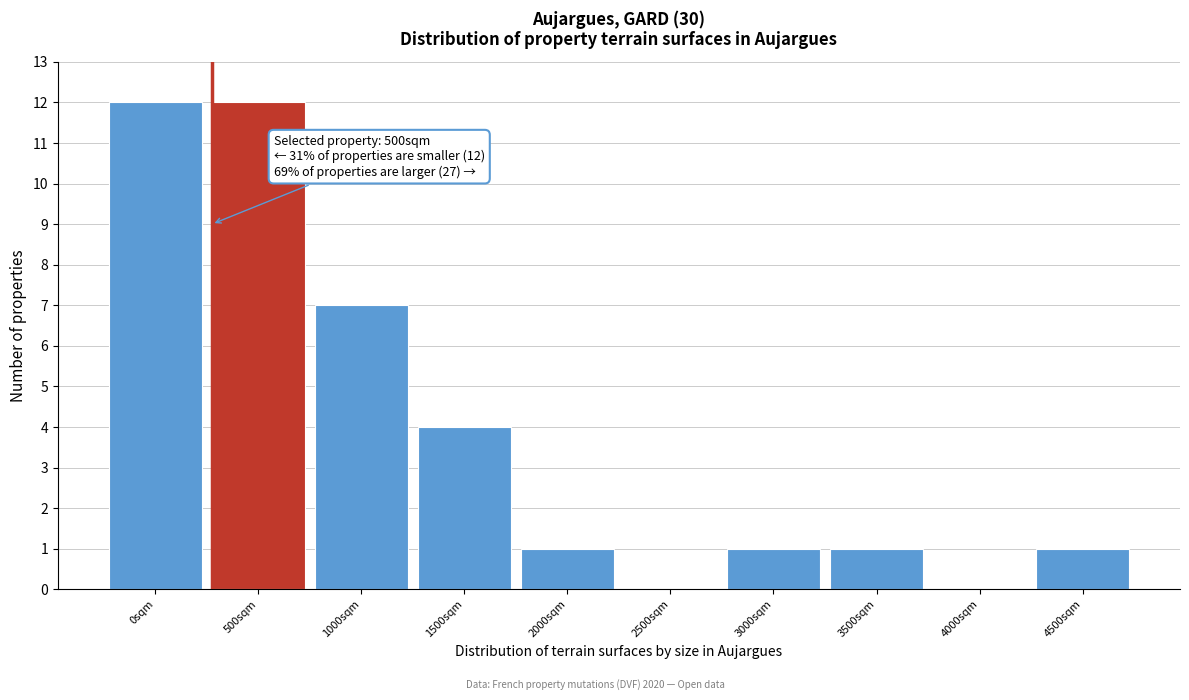

Reading right to left, extract all data points from this chart.

4500sqm=1	4000sqm=0	3500sqm=1	3000sqm=1	2500sqm=0	2000sqm=1	1500sqm=4	1000sqm=7	500sqm=12	0sqm=12